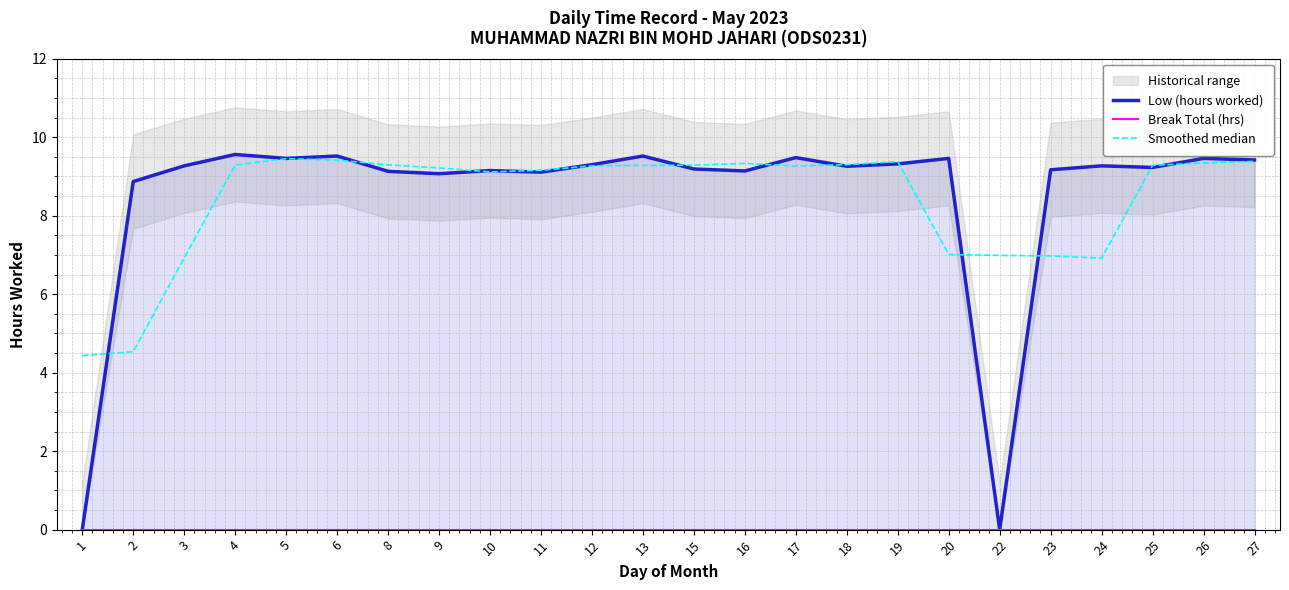

Does the chart display data point markers on the line(s)?

No